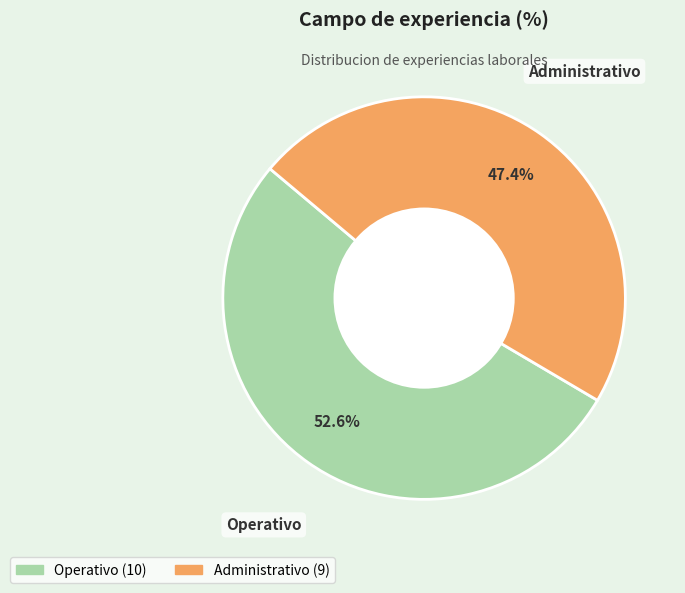

Is there a majority slice in this chart?

Yes